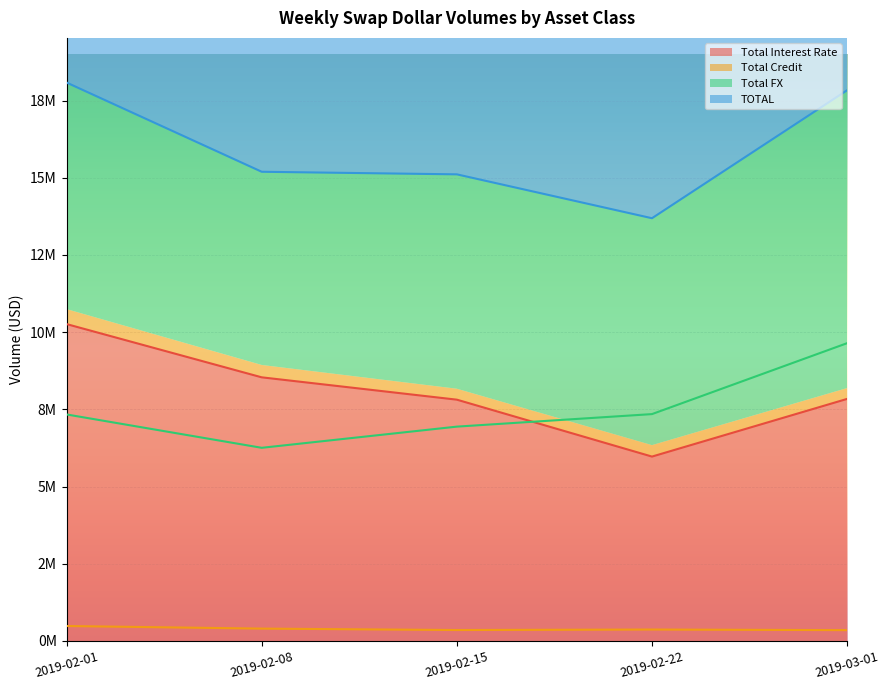

Reading left to right, transcribe all the data shown in this chart.

Total Interest Rate: 2019-02-01=10261070	2019-02-08=8537091	2019-02-15=7813726	2019-02-22=5970978	2019-03-01=7838528
Total Credit: 2019-02-01=485271	2019-02-08=400940	2019-02-15=354976	2019-02-22=371375	2019-03-01=351389
Total FX: 2019-02-01=7335196	2019-02-08=6255329	2019-02-15=6940920	2019-02-22=7346527	2019-03-01=9643155
TOTAL: 2019-02-01=18081537	2019-02-08=15193360	2019-02-15=15109622	2019-02-22=13688879	2019-03-01=17833072